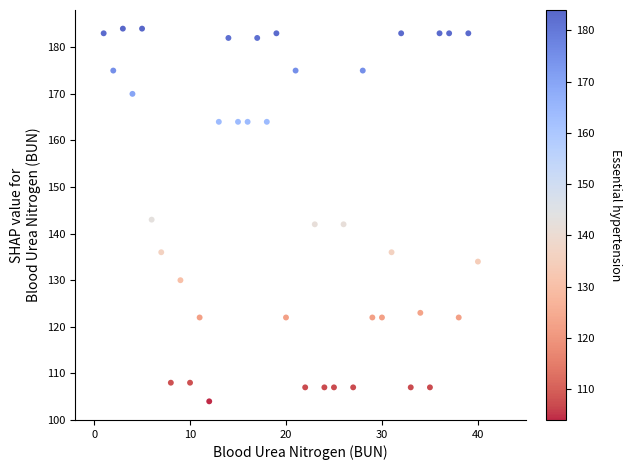

What Y value in the scatter plot is closest to 144?

143